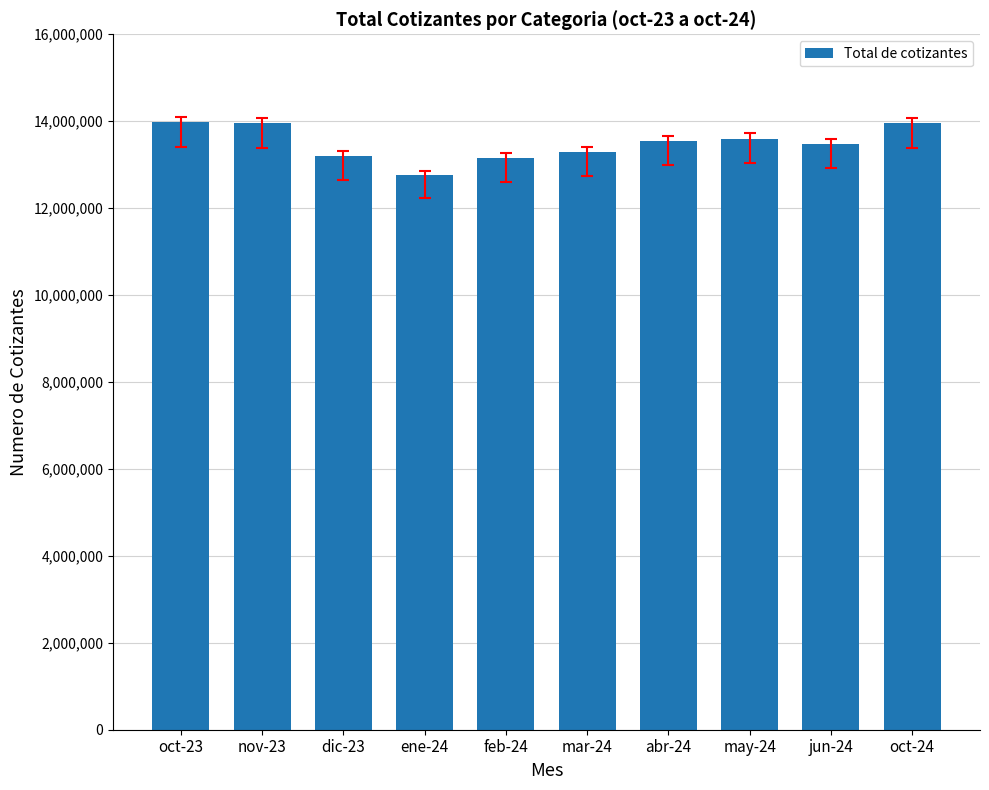

How many series are shown in this chart?

1